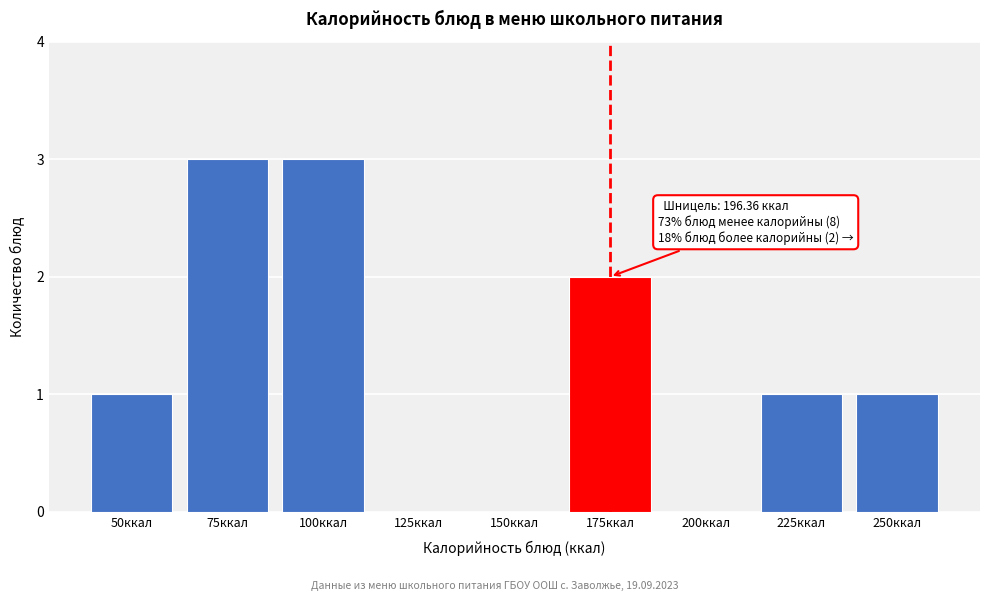

Reading right to left, what are all the values shown in this chart?

250ккал=1	225ккал=1	200ккал=0	175ккал=2	150ккал=0	125ккал=0	100ккал=3	75ккал=3	50ккал=1